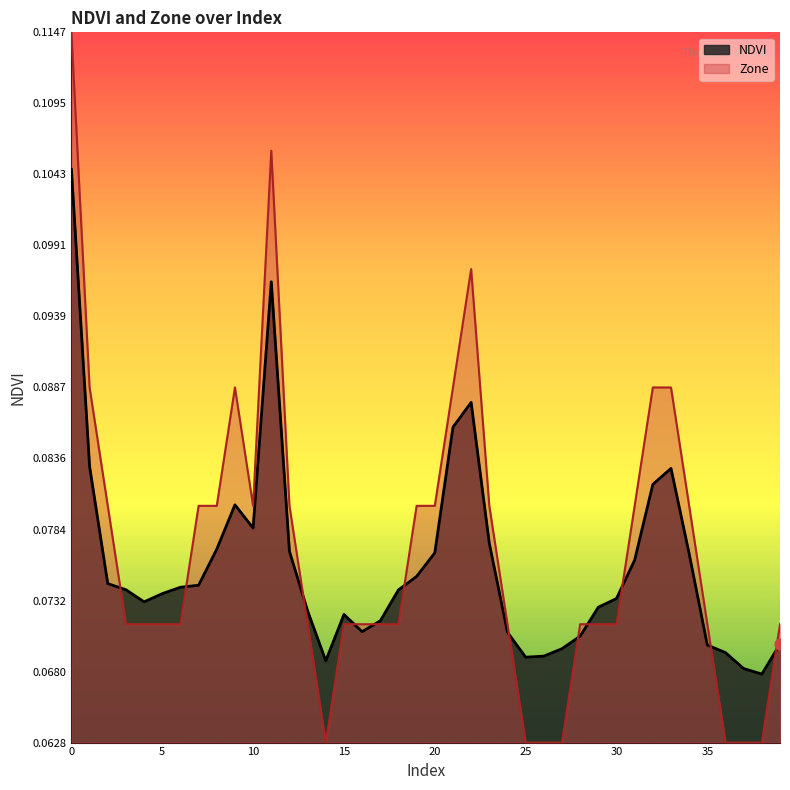

Which series reaches the minimum Y coordinate?

Zone